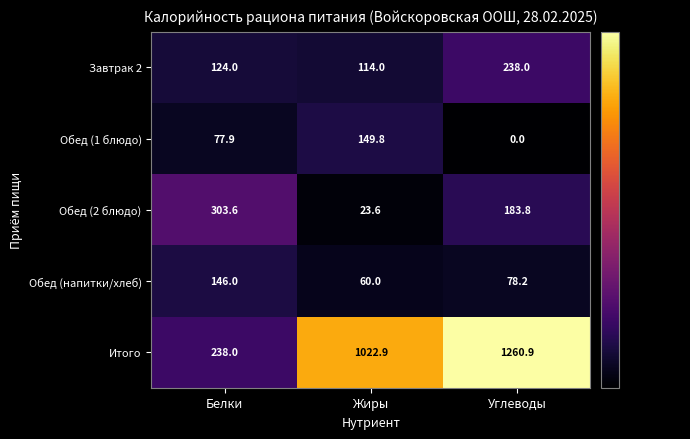

At how many categories does at least one series exceed 4?

3